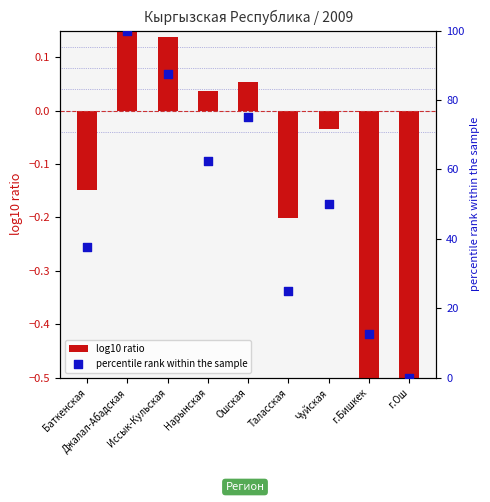

At how many categories does at least one series exceed 46?

5